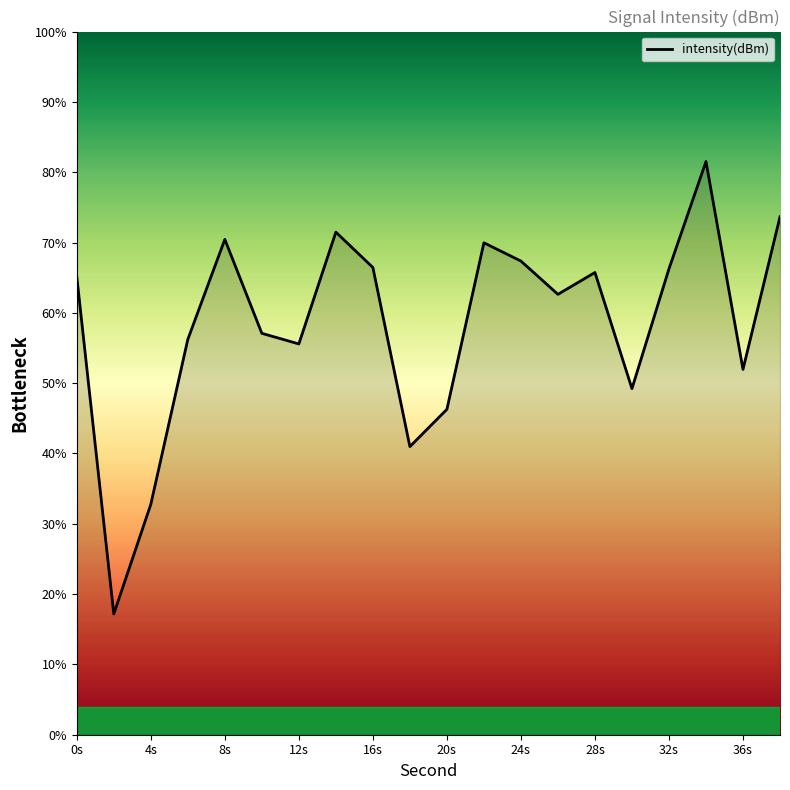

What is the smallest value displayed?

17.2